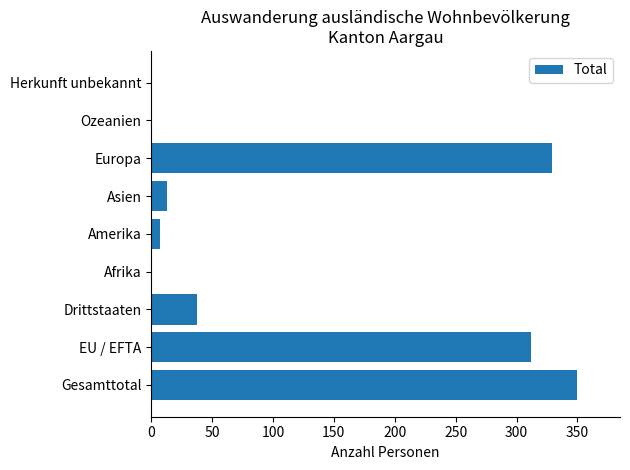

What is the approximate value at Drittstaaten?

38